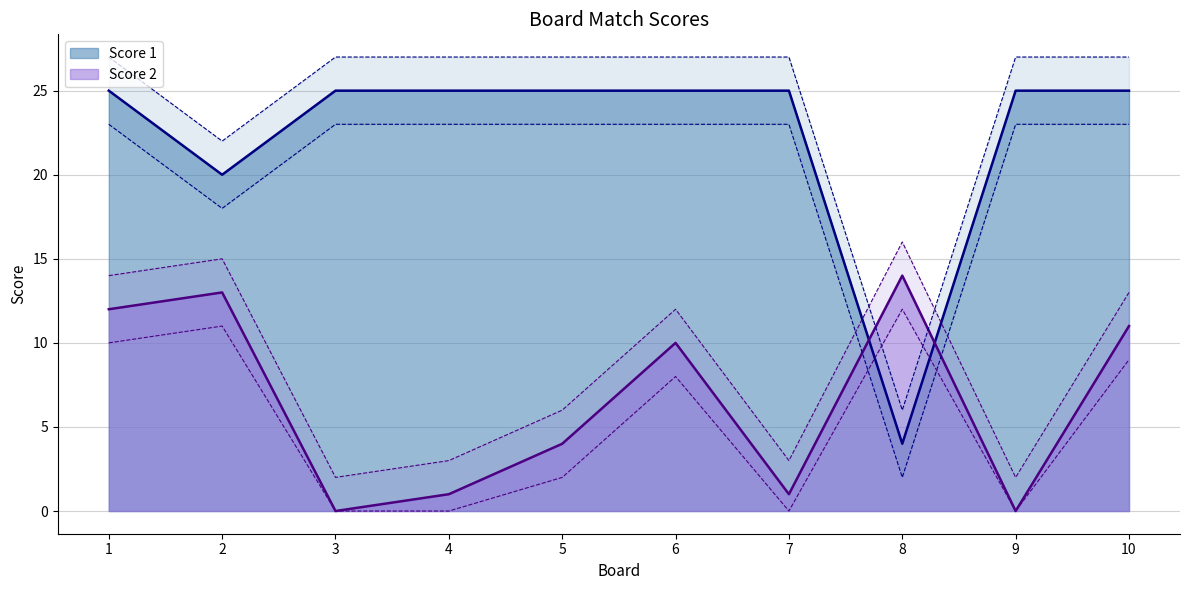

Between 1 and 10, which is larger?

1